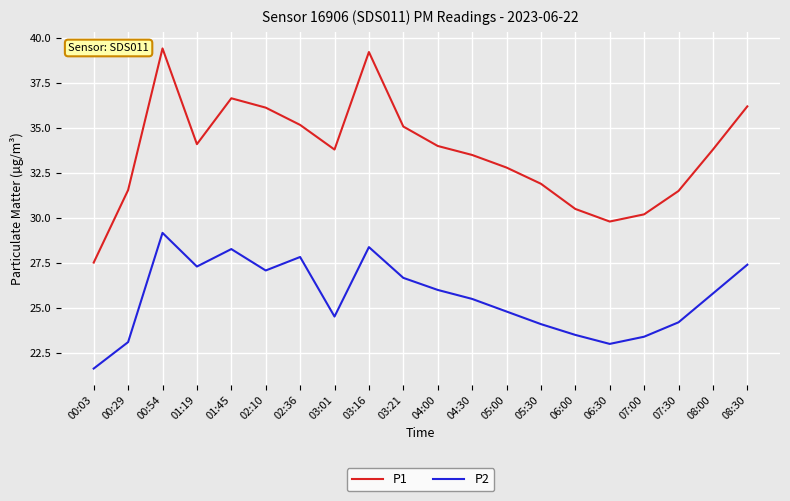

Which series changed the most between 04:30 and 07:00?

P1